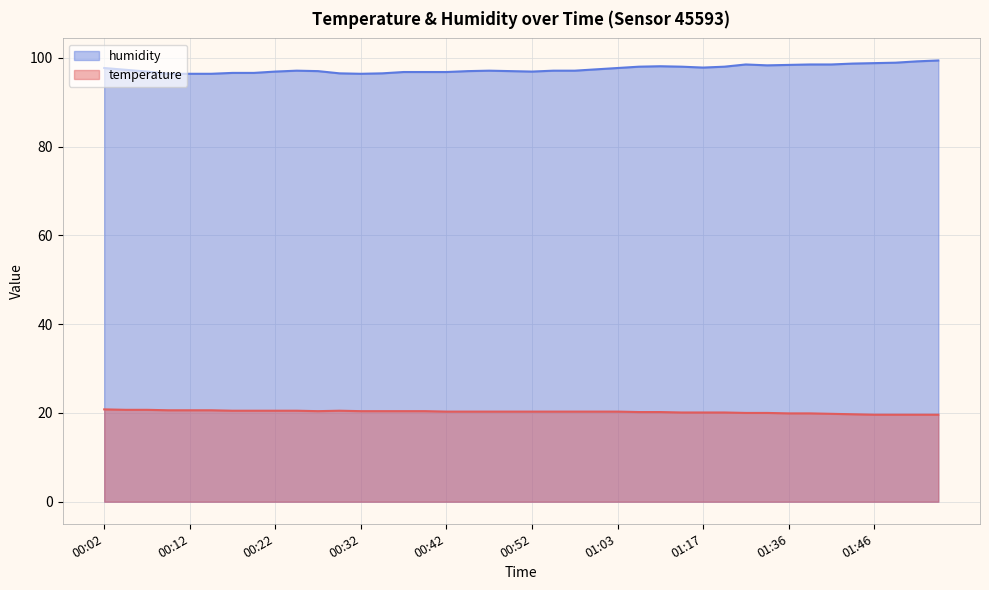

At 00:20, list the series in order from largest to smallest.

humidity, temperature